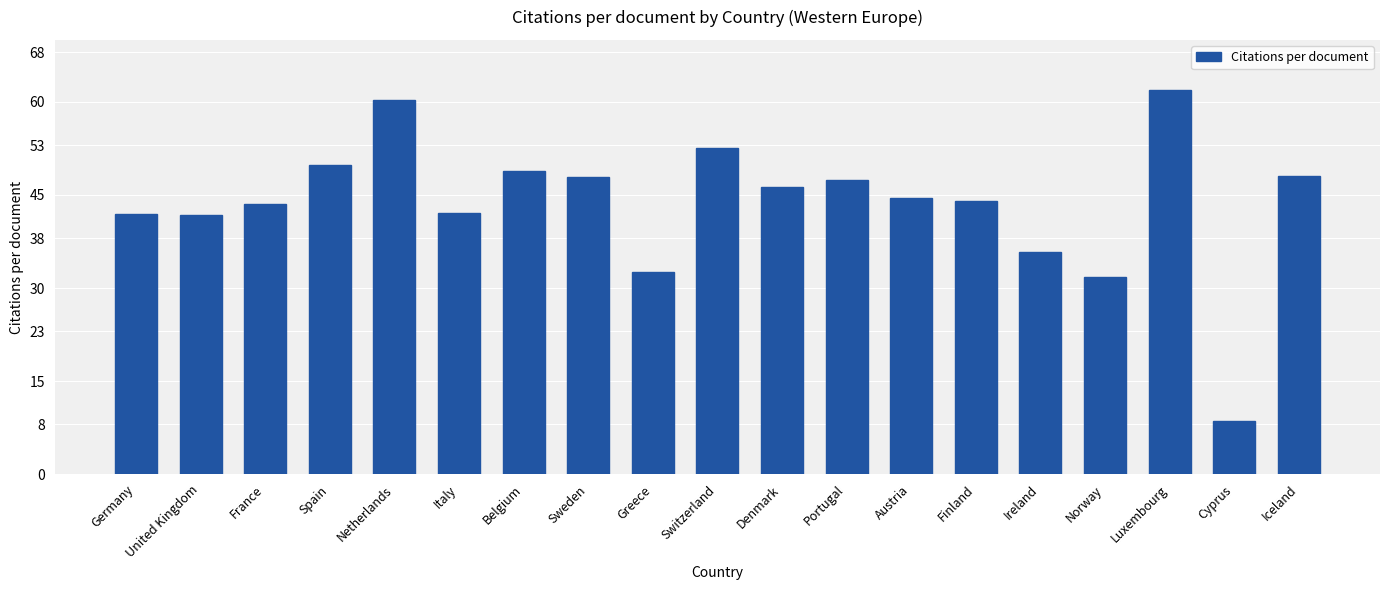

What is the average value?

43.7